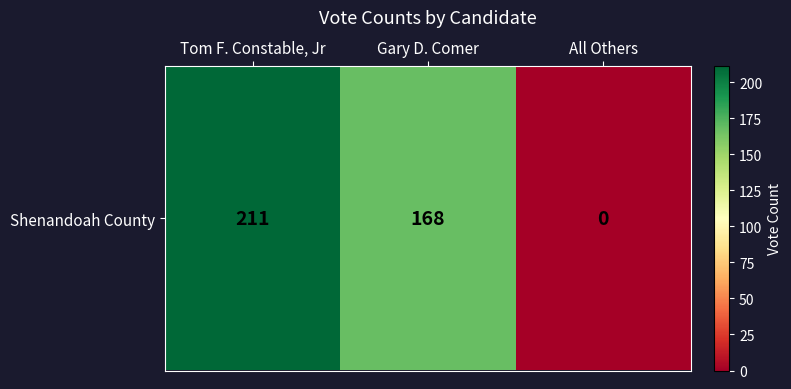

What is the difference between the maximum and minimum values?

211